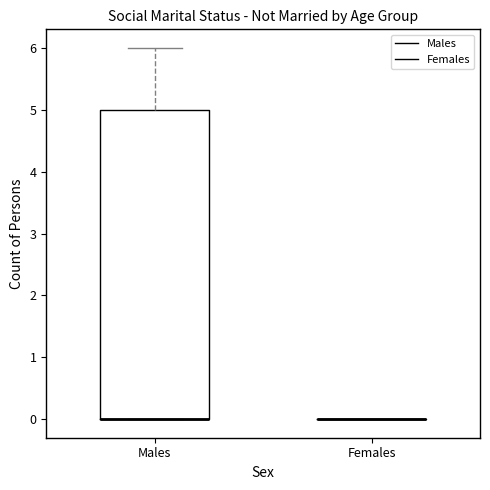

Reading left to right, transcribe this box plot: for each box, give where its median line is, the range the box spans, and where its two whiskers end, as read against the y-axis. The values are not printed on the chart, so give them approximately, as read against the axis.

Males: median 0 (drawn on the box's lower edge), box 0 to 5, whiskers 0 to 6
Females: box collapsed to a line at 0, whiskers 0 to 0